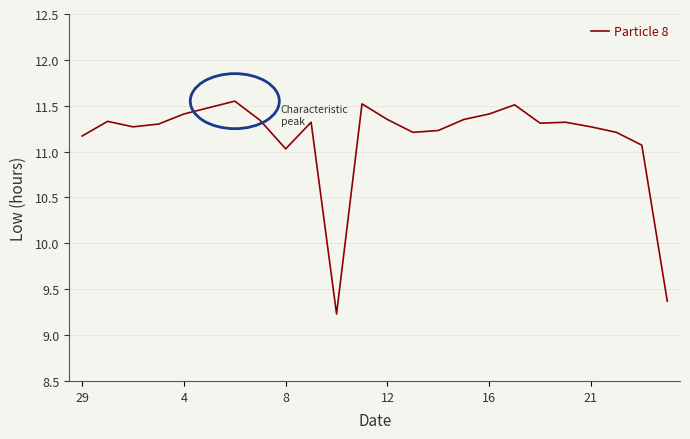

What is the difference between the maximum and minimum values?

2.3